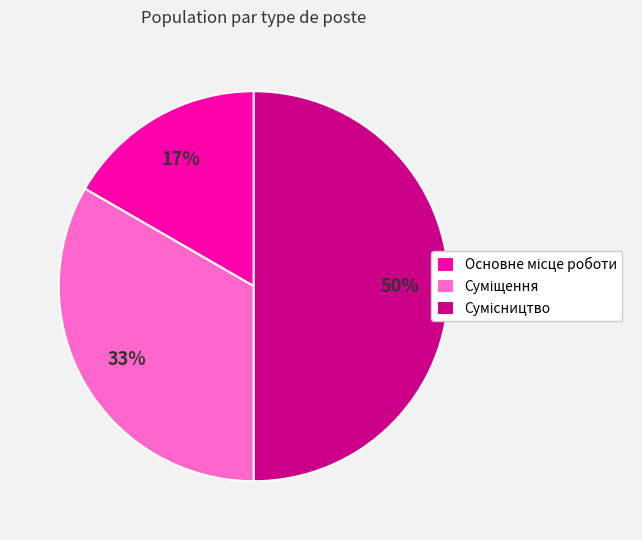

To the nearest percent, what is the average slice percentage?

33%